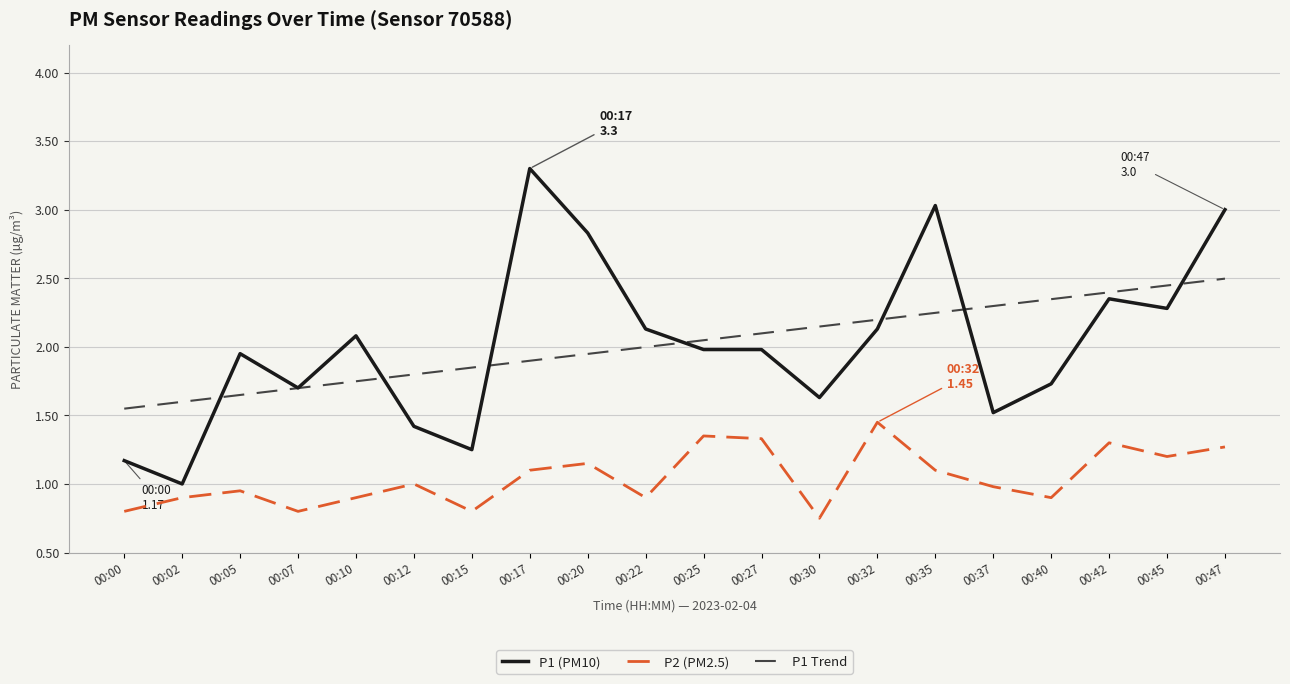

Is the value of P2 (PM2.5) at 00:37 greater than the value of P1 Trend at 00:25?

No